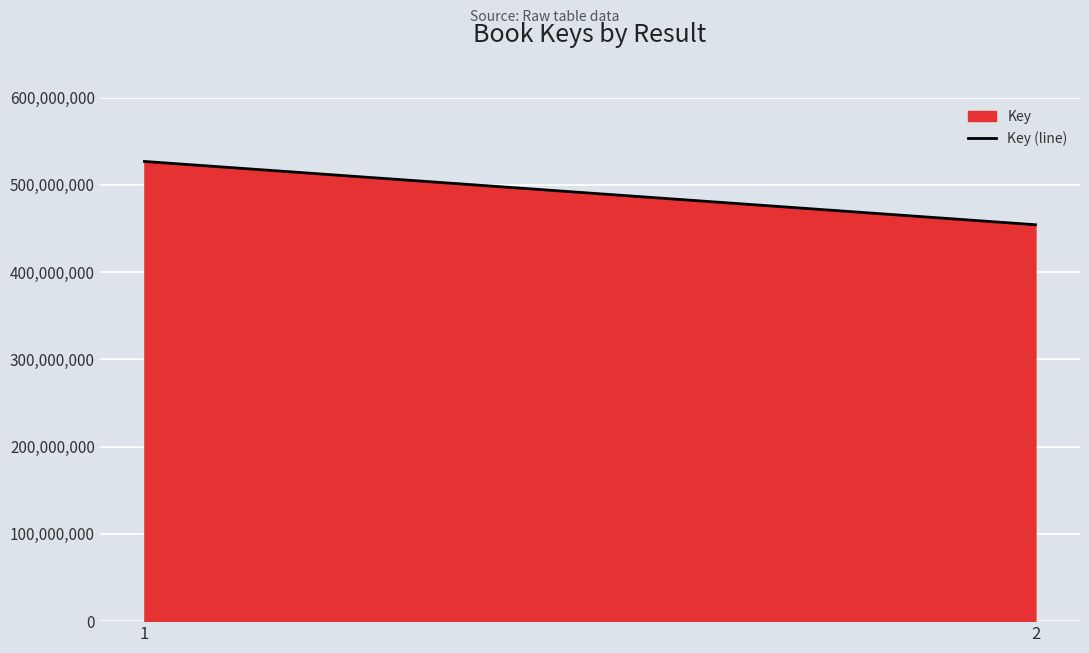

What is the maximum value shown in the chart?

526775827